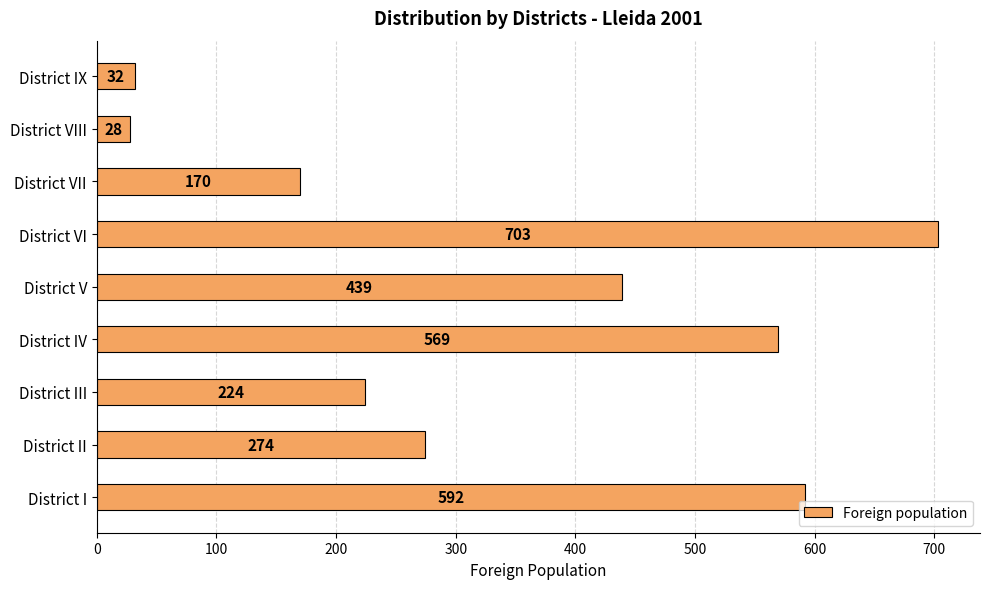

Reading bottom to top, what are all the values shown in this chart?

592	274	224	569	439	703	170	28	32